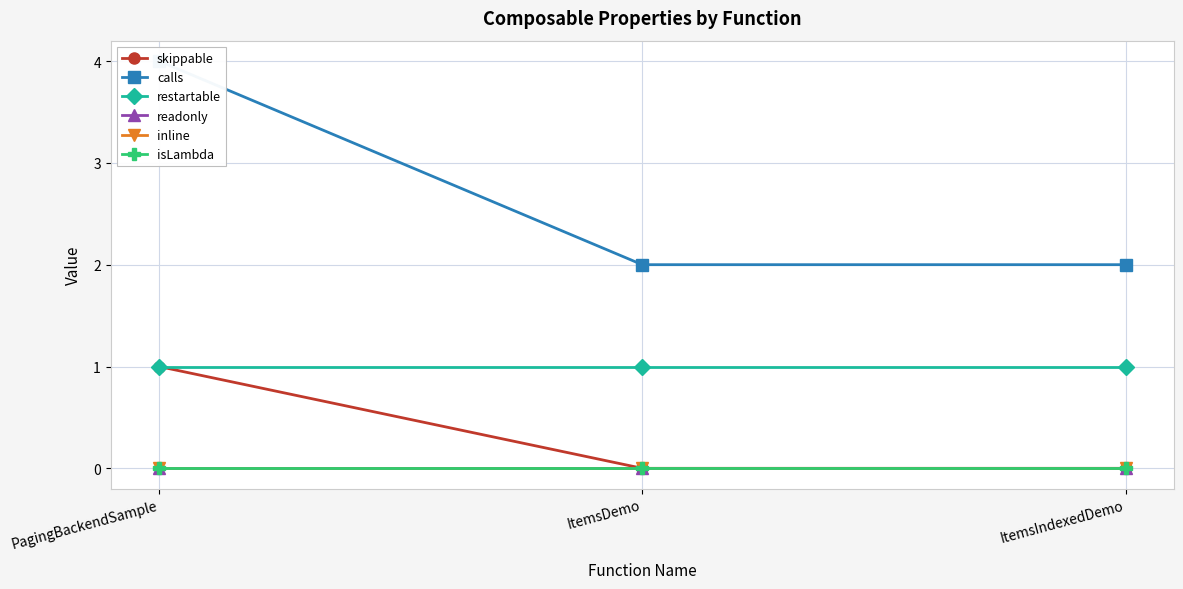

What are all the series names shown in the legend?

skippable, calls, restartable, readonly, inline, isLambda